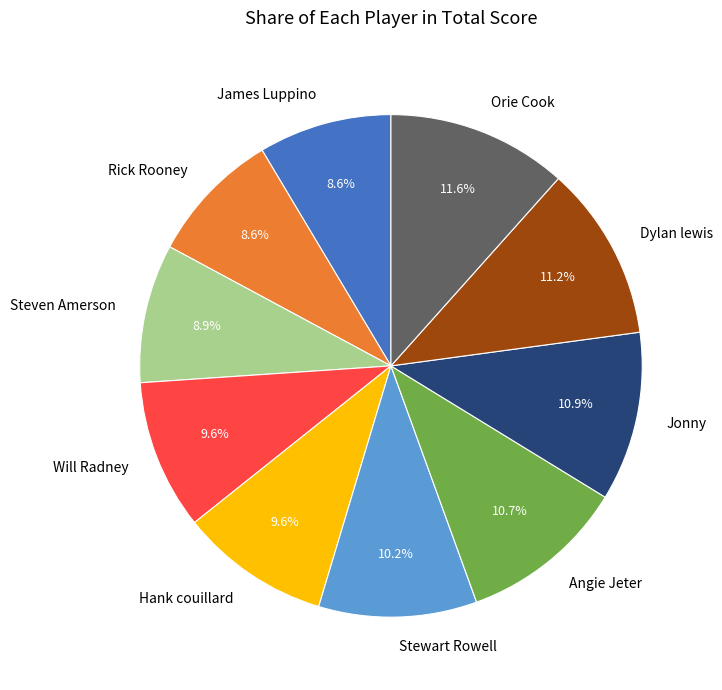

Between Steven Amerson and Dylan lewis, which is larger?

Dylan lewis